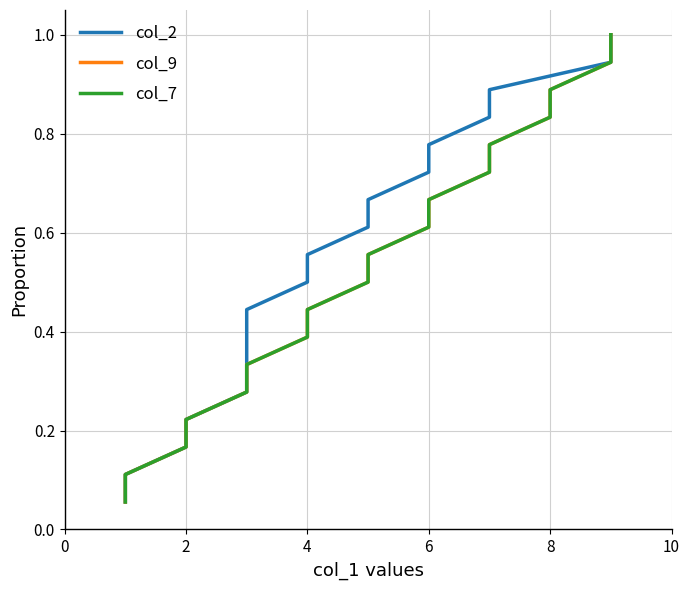

What is the highest value of the col_7 series?

1.0